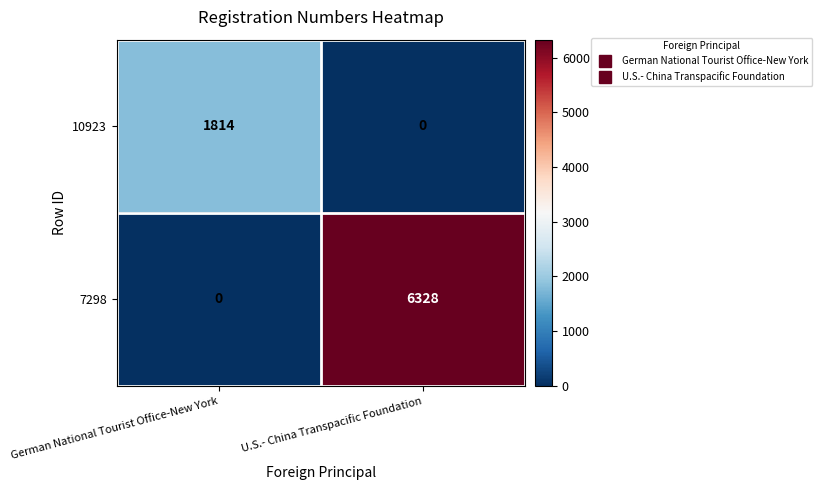

What is the spread (max minus min) of values at U.S.- China Transpacific Foundation?

6328